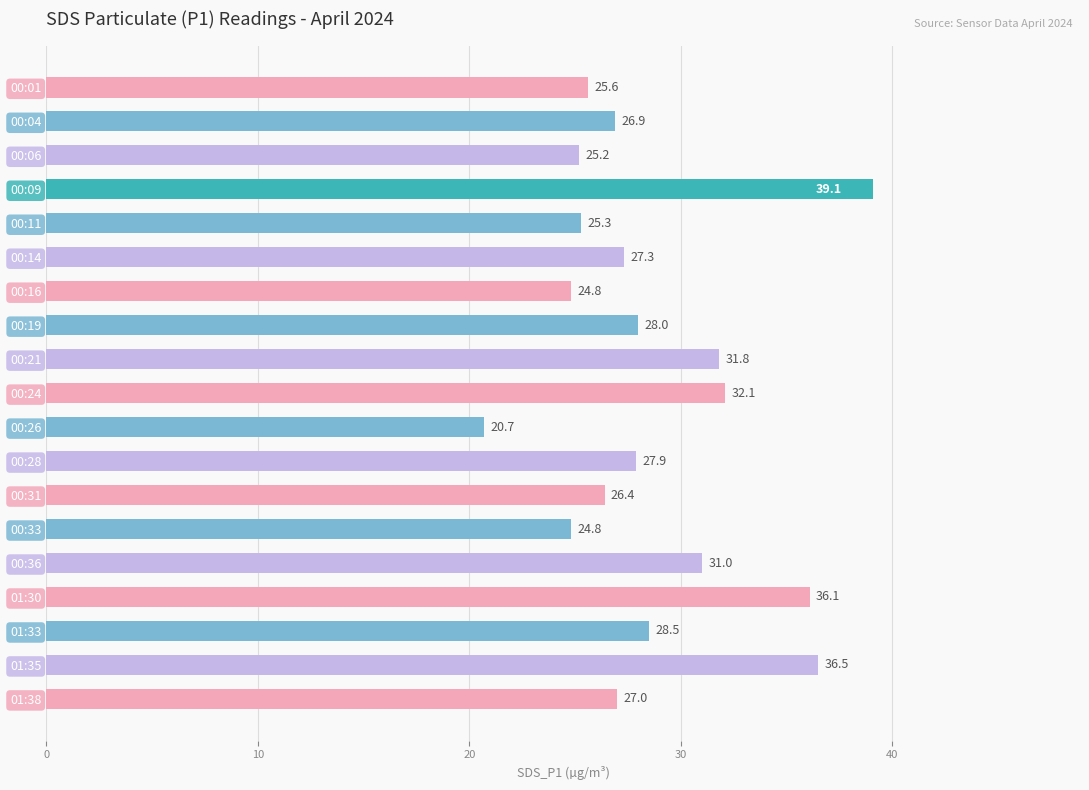

The chart shows a value of 27.9 at 00:28. True or false?

True